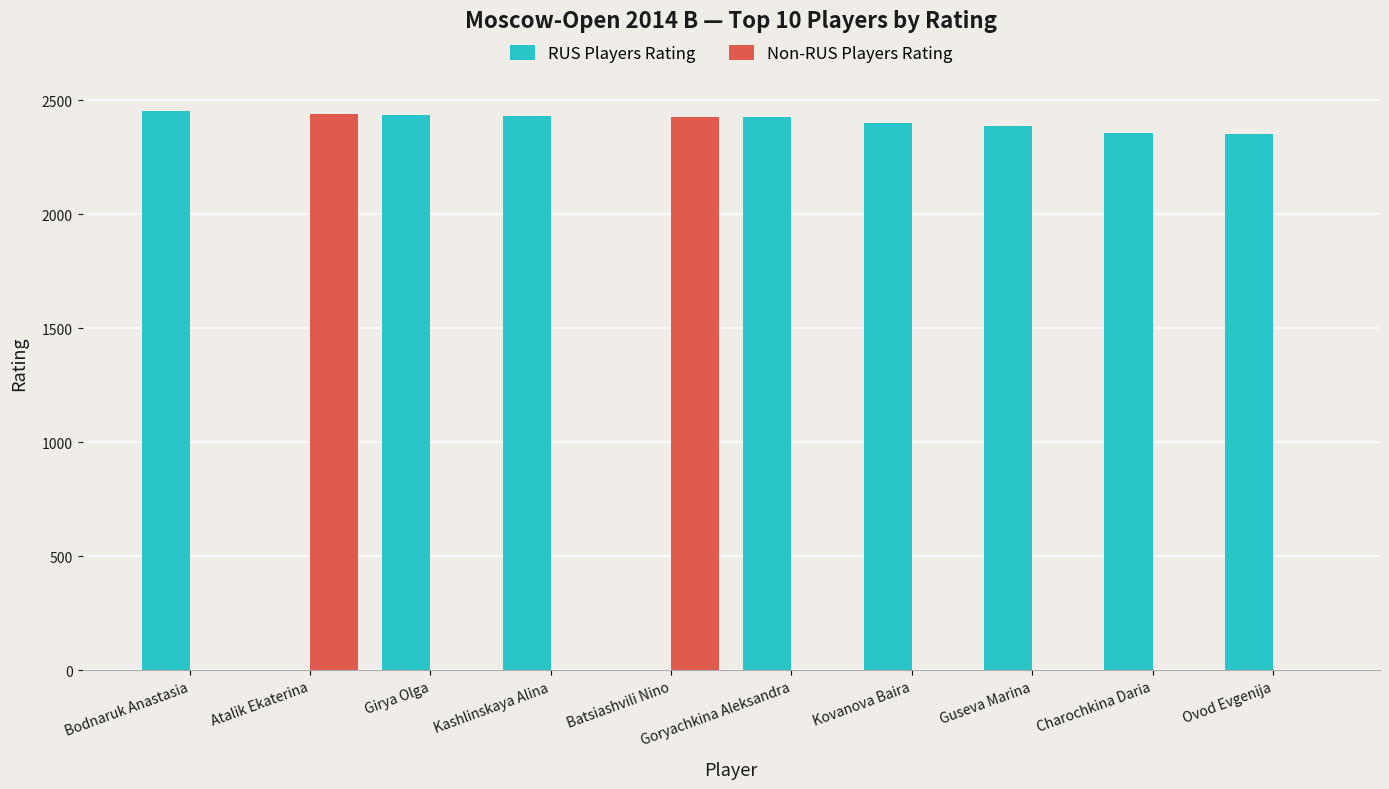

What is the greatest value displayed?

2452